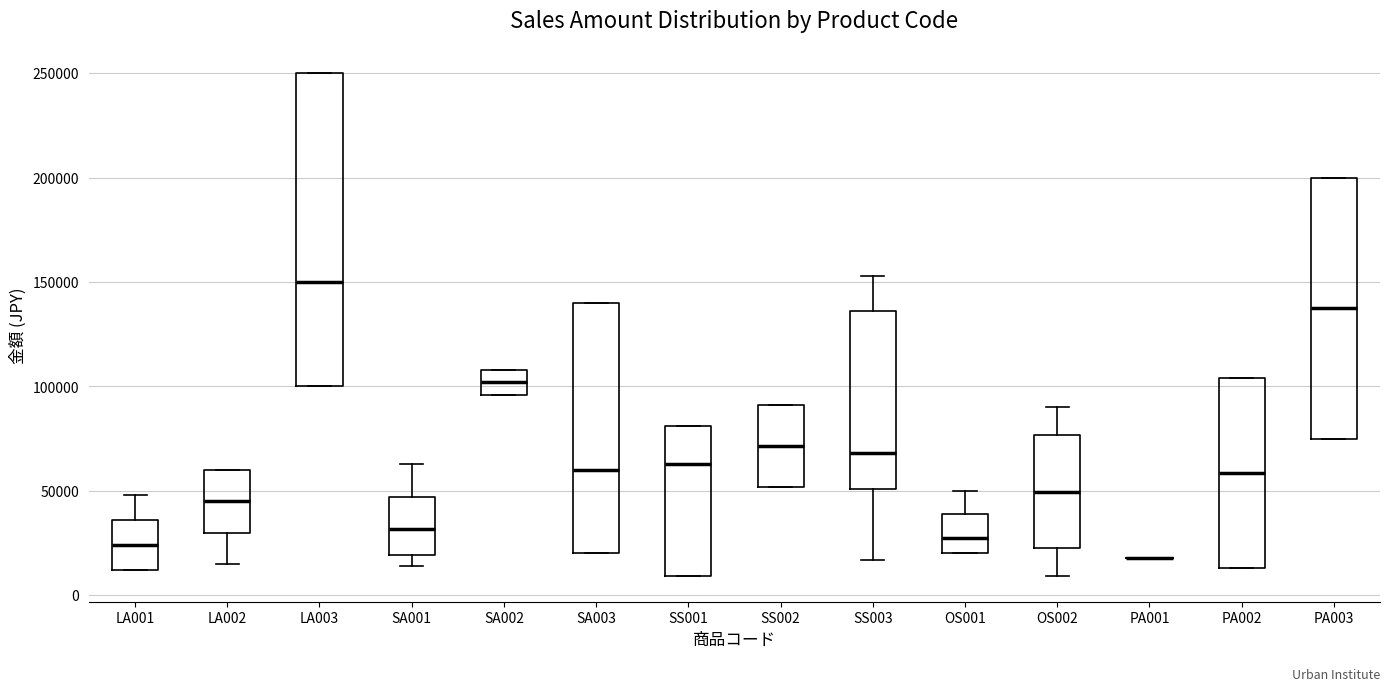

Which box is the tallest, from its lower edge to its upper edge?

LA003